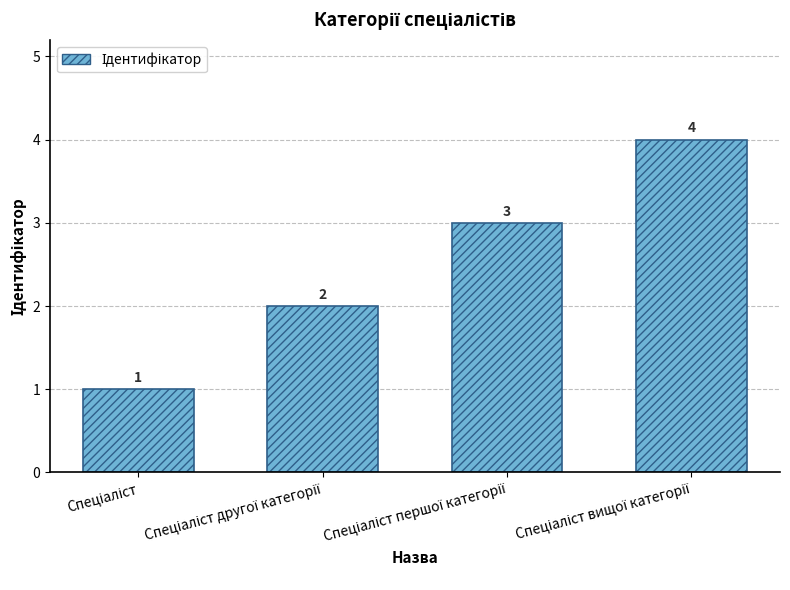

How many values are between 2 and 4?

3